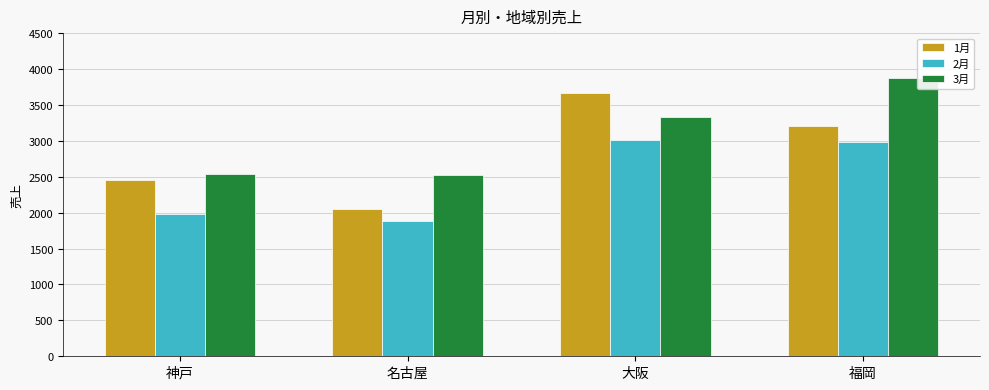

Which category has the lowest value across all series?

名古屋